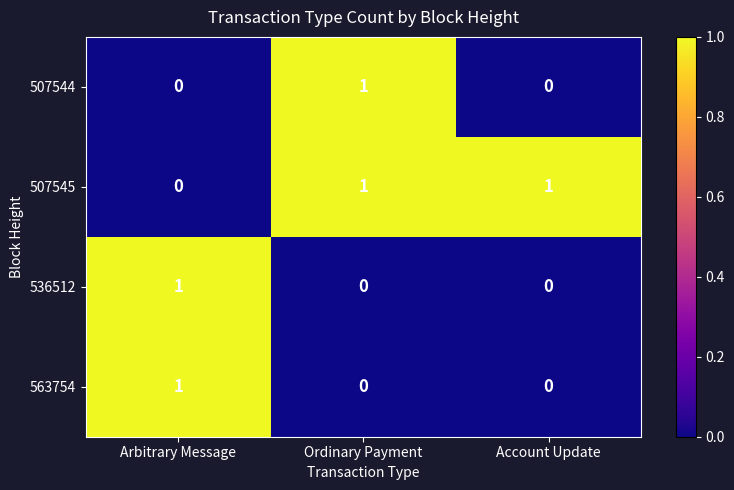

Where is 507545 nearest to the value 0?

Arbitrary Message